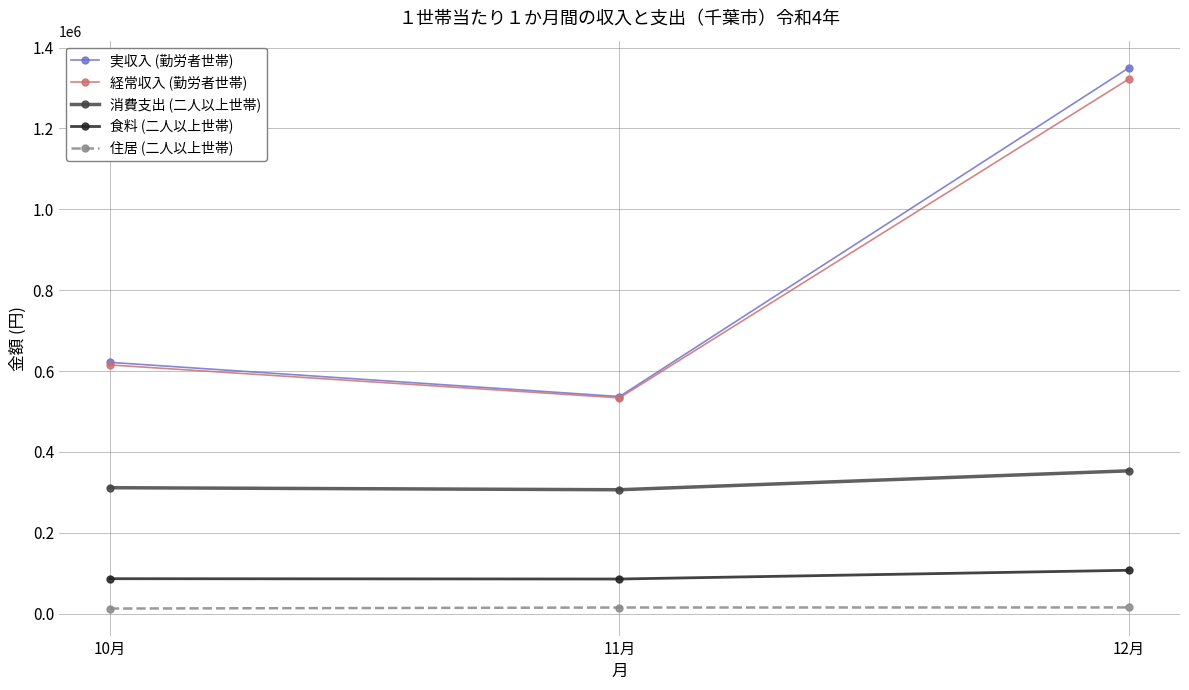

What value does the 食料 (二人以上世帯) series have at 10月?

86301